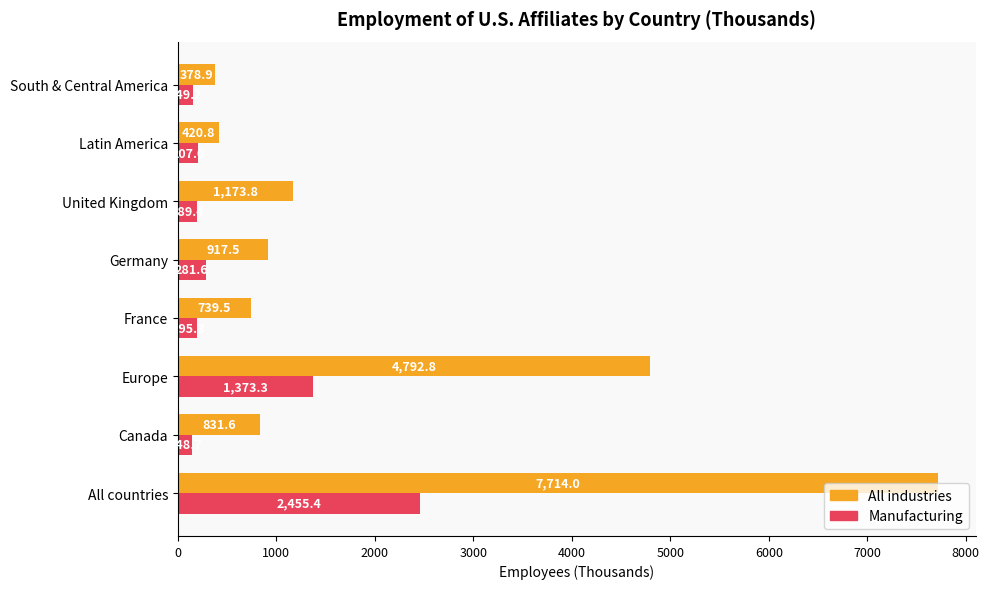

At which label does Manufacturing reach its minimum?

Canada